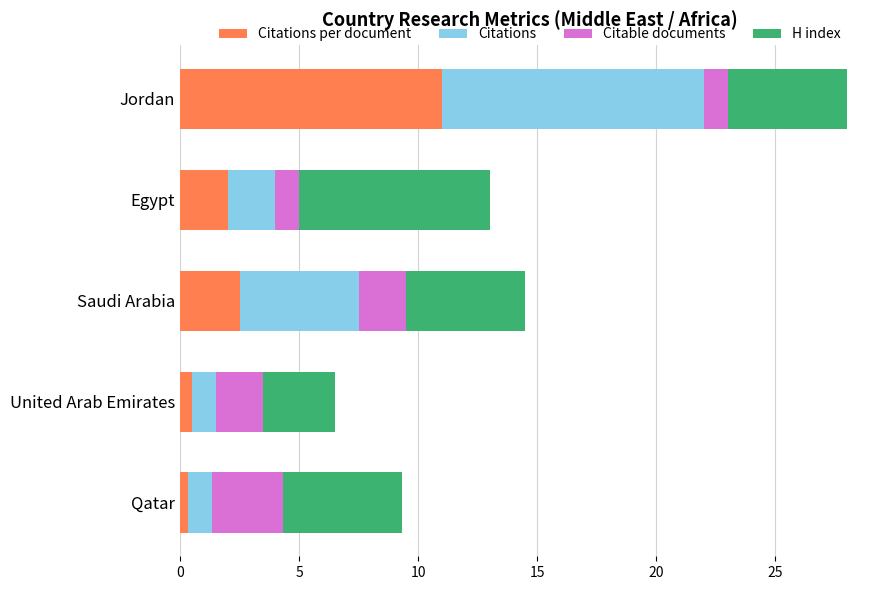

At which category is the sum across all series the highest?

Jordan